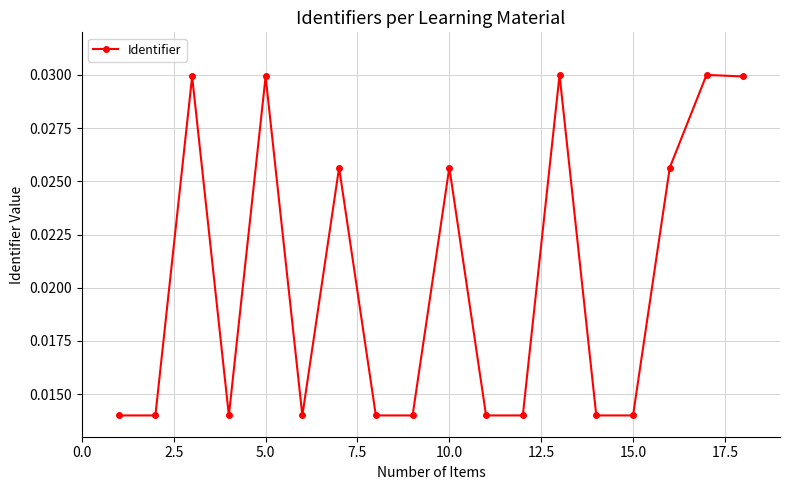

What is the sum of all values?

0.4